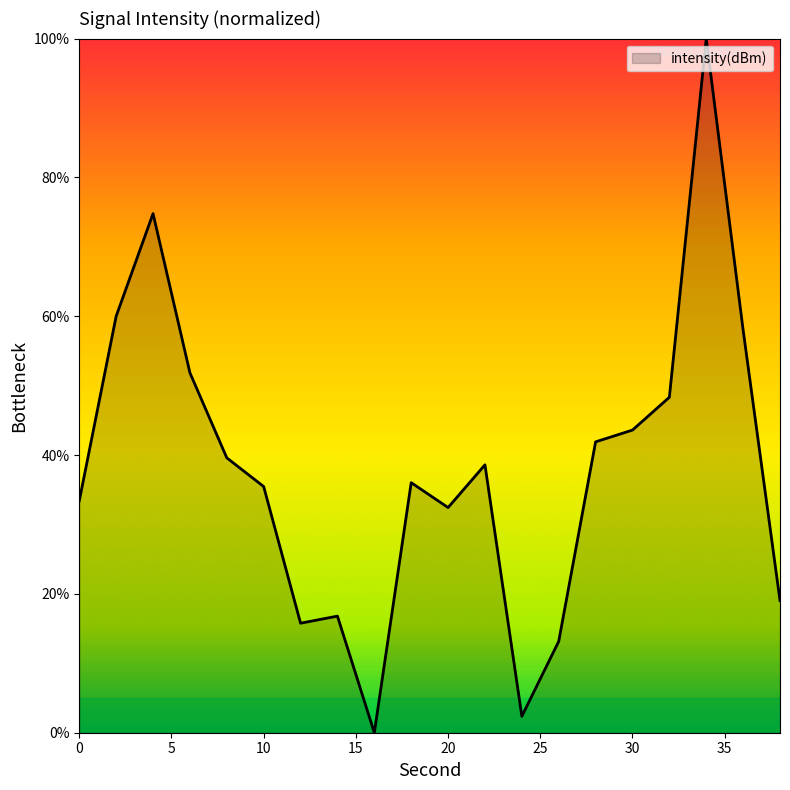

What is the greatest value displayed?

100.0